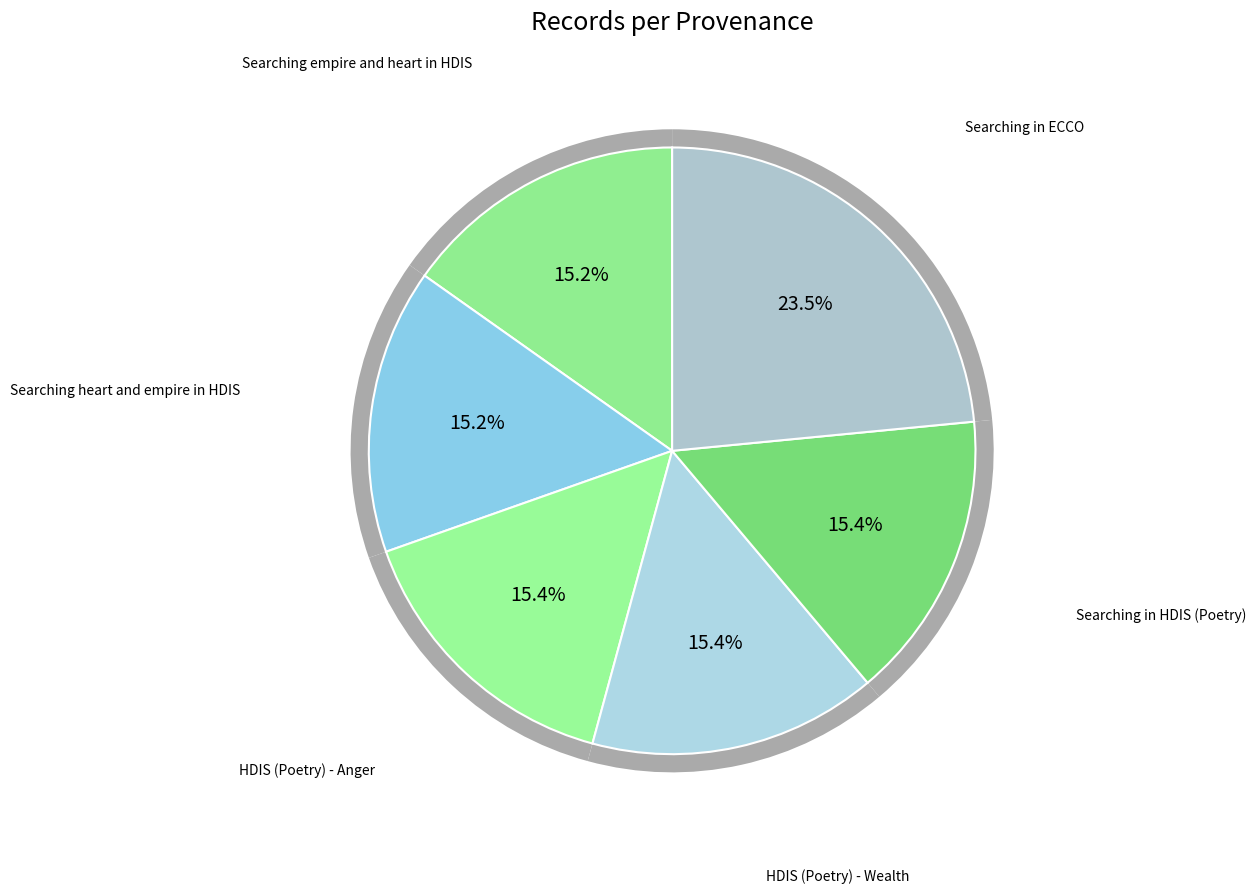

To the nearest percent, what portion does HDIS (Poetry) - Wealth represent?

15%